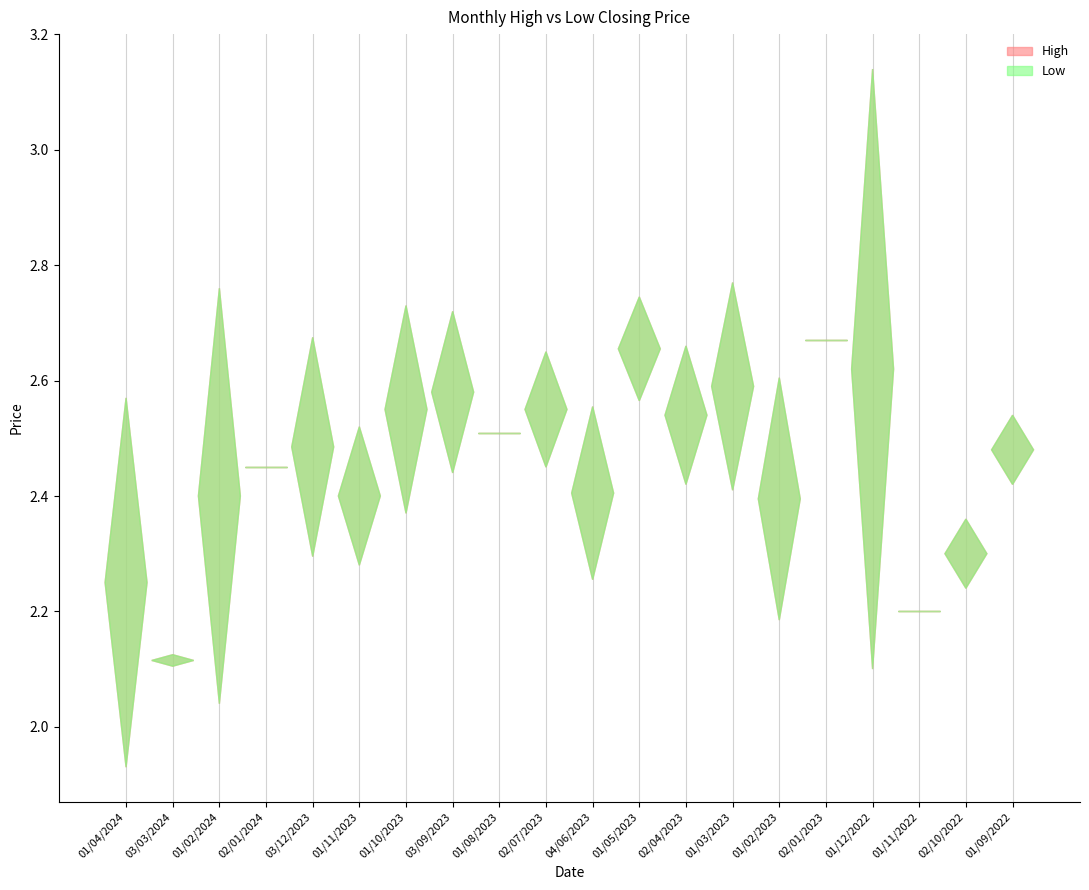

Reading right to left, extract all data points from this chart.

High: 2.5	2.3	2.2	2.9	2.7	2.5	2.7	2.6	2.7	2.5	2.6	2.5	2.6	2.6	2.5	2.6	2.5	2.6	2.1	2.4
Low: 2.5	2.3	2.2	2.4	2.7	2.3	2.5	2.5	2.6	2.3	2.5	2.5	2.5	2.5	2.3	2.4	2.5	2.2	2.1	2.1